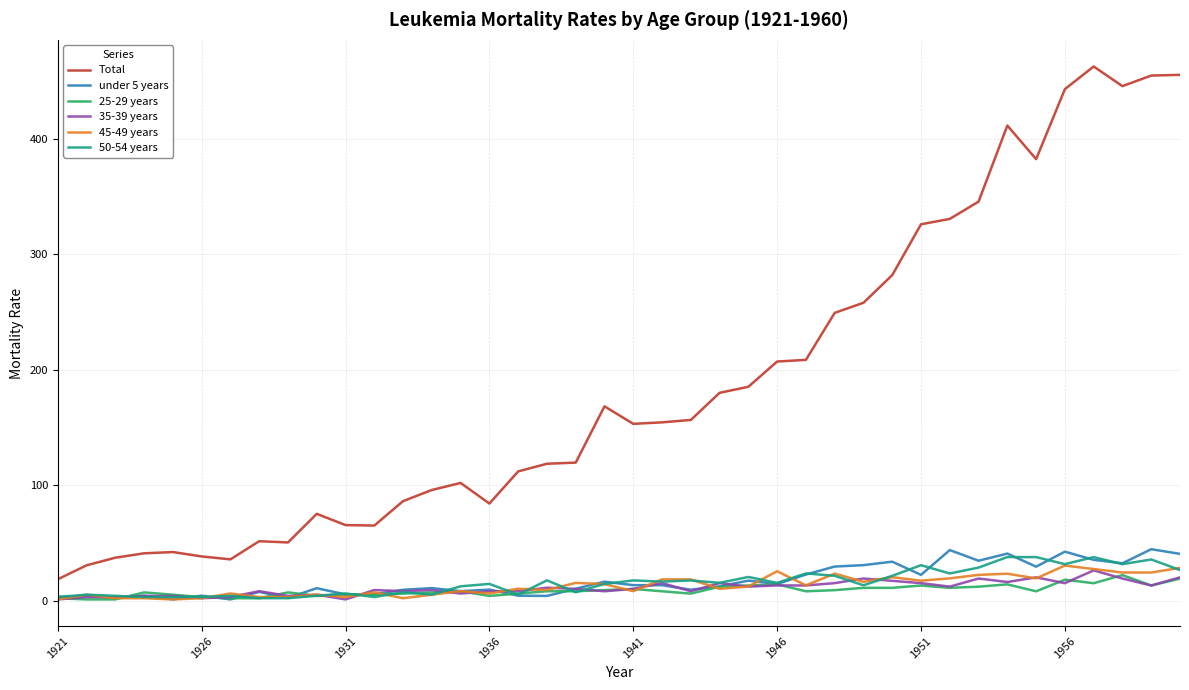

Does the chart display data point markers on the line(s)?

No